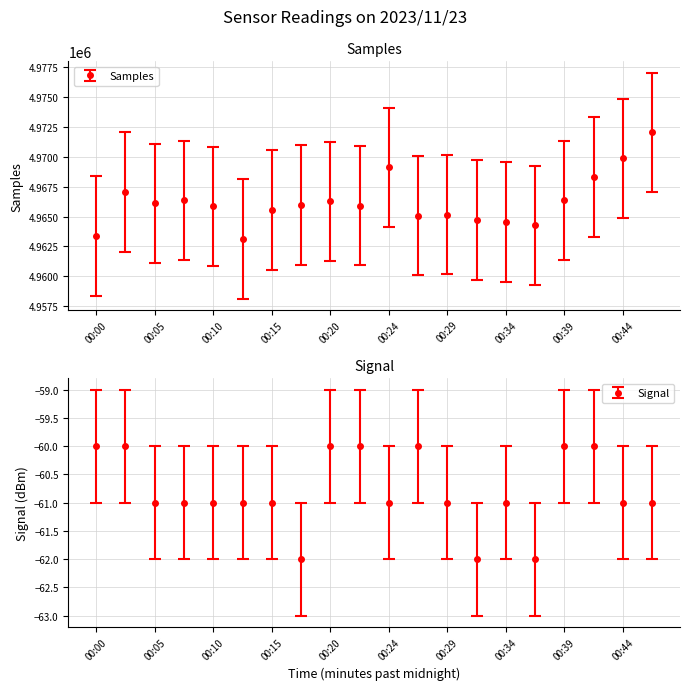

Rank the categories by Signal value from highest to lowest.

00:00, 00:02, 00:20, 00:22, 00:27, 00:39, 00:41, 00:05, 00:07, 00:10, 00:12, 00:15, 00:24, 00:29, 00:34, 00:44, 00:46, 00:17, 00:32, 00:37